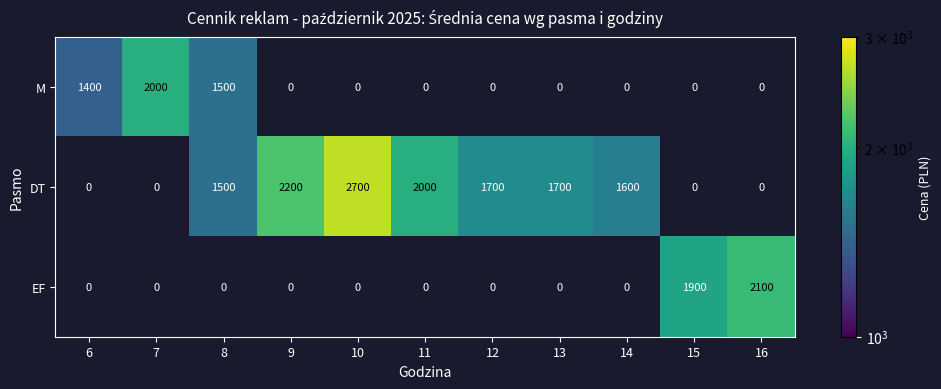

Is it true that DT equals 643 at 14?

False